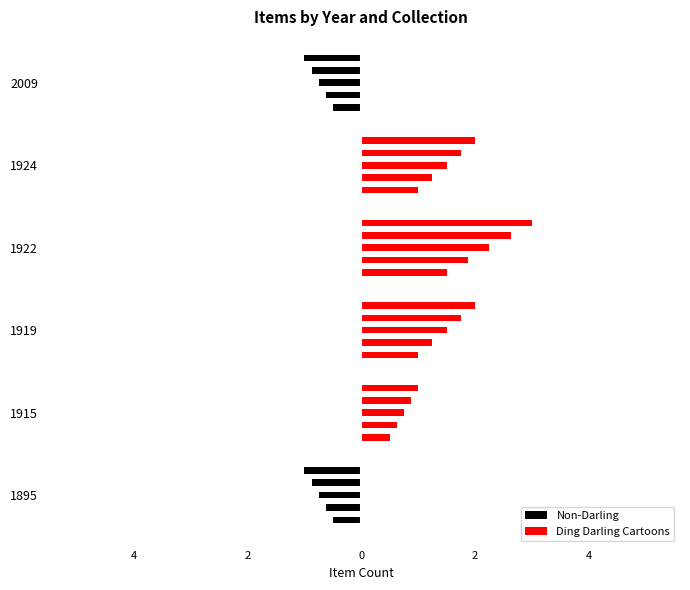

Does the chart contain any negative values?

Yes